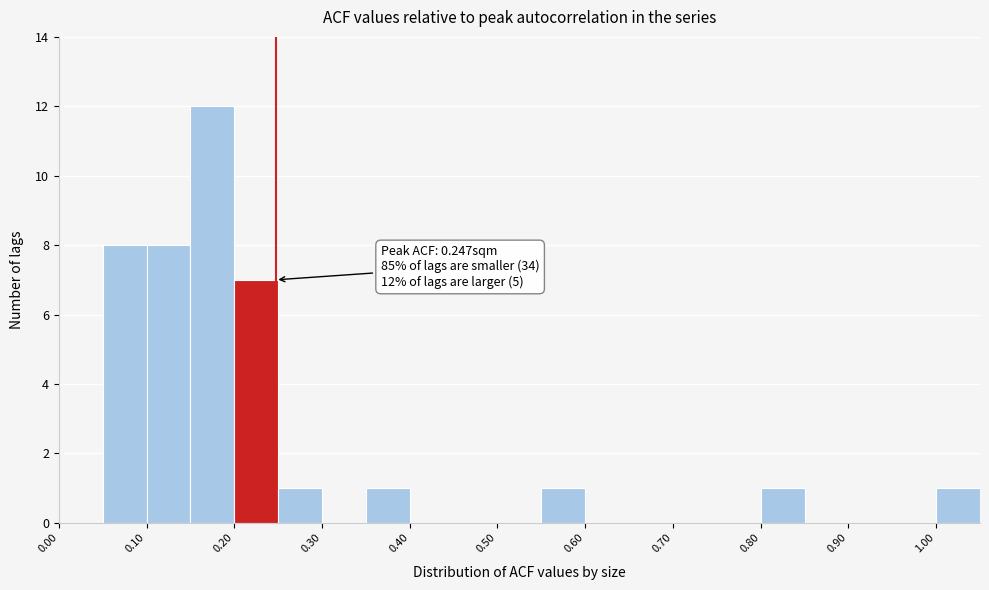

Which range on the x-axis has the tallest bar?

0.15 to 0.20